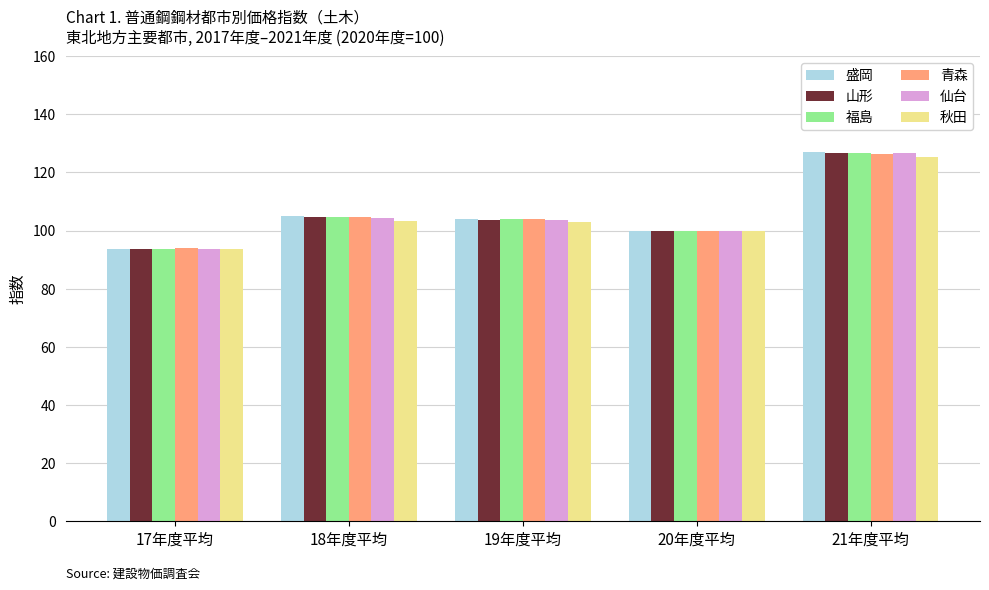

Which series has the largest range (max minus min)?

盛岡